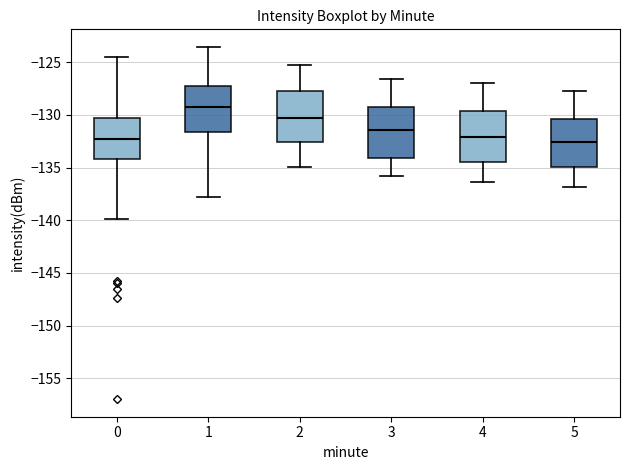

Where is the upper edge of the box at x = 0 on the y-axis? The values are not printed on the chart, so give them approximately, as read against the axis.

-130.5